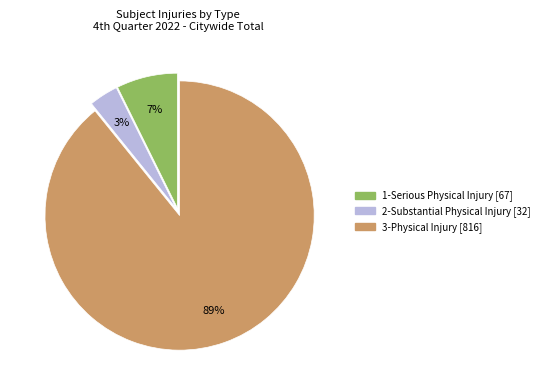

Which slice is the smallest?

2-Substantial Physical Injury